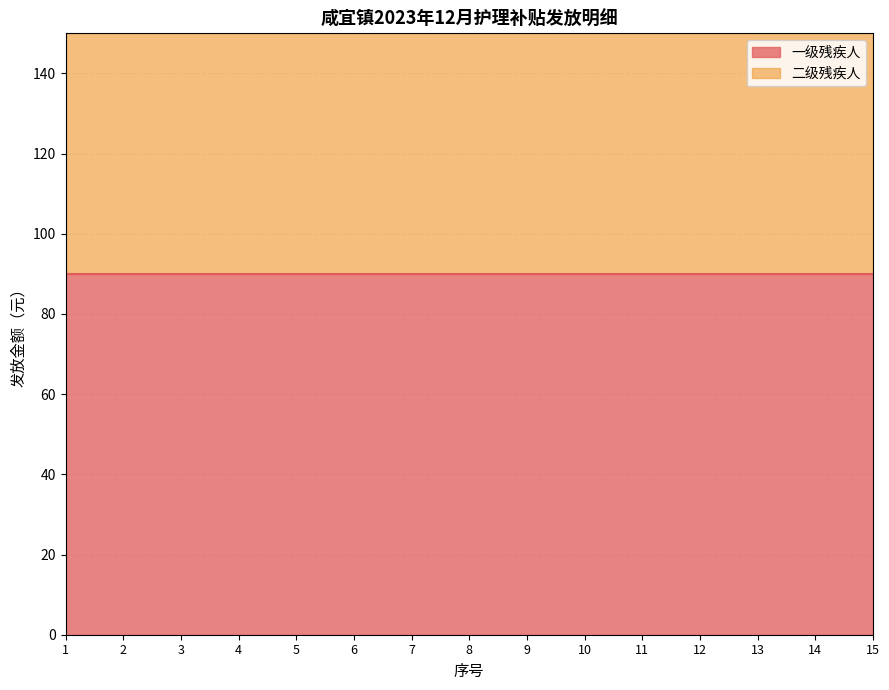

What is the value of the 一级残疾人 point at the 12th from the left?

90